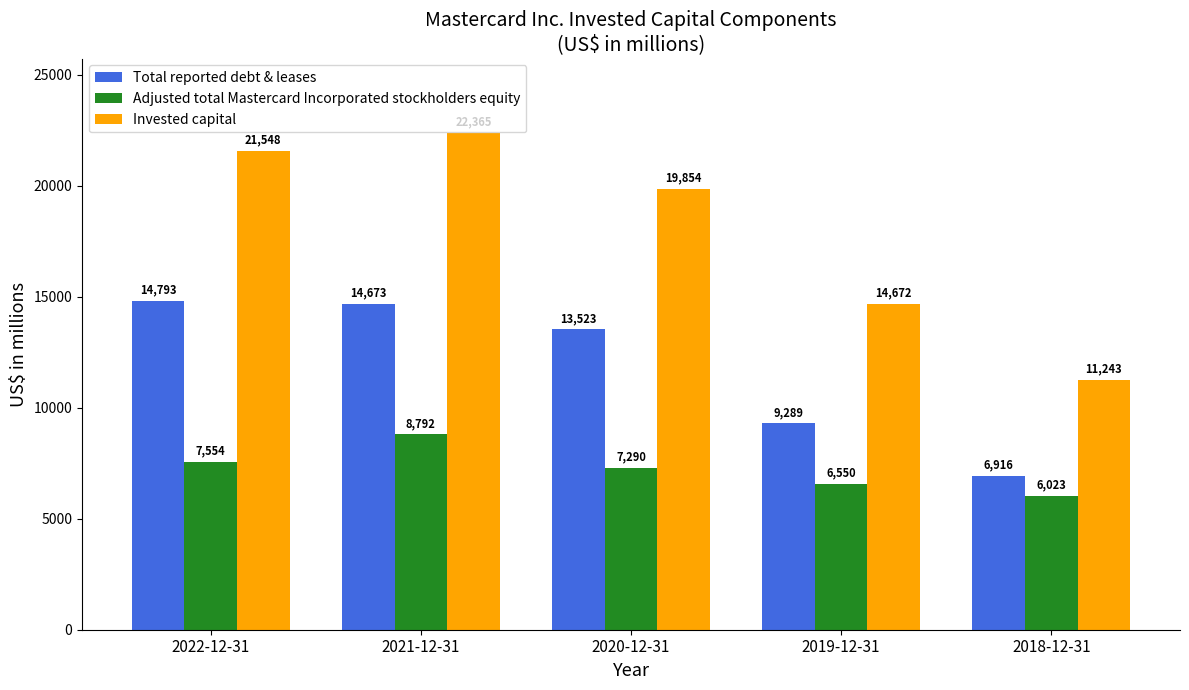

The value of Total reported debt & leases at 2018-12-31 is 6916. True or false?

True